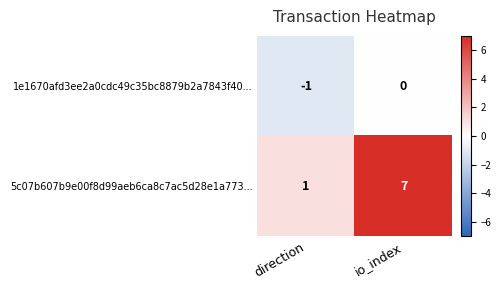

What is the sum of the 5c07b607b9e00f8d99aeb6ca8c7ac5d28e1a773... values at direction and io_index?

8